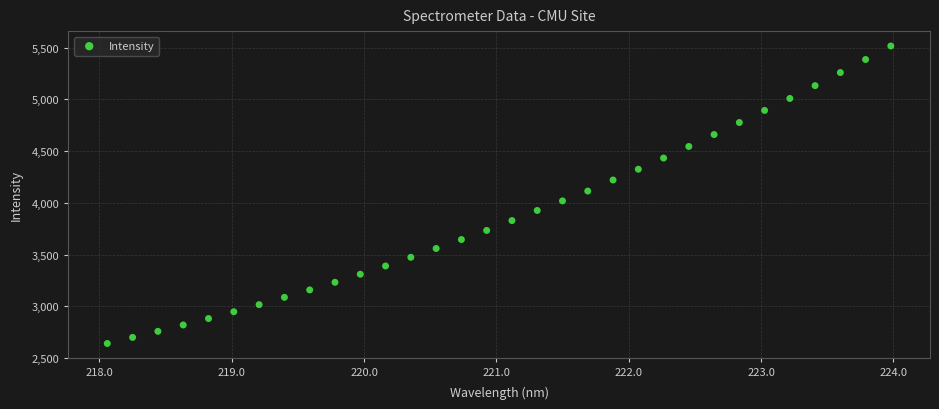

What is the range of Y values (max minus min)?

2877.2